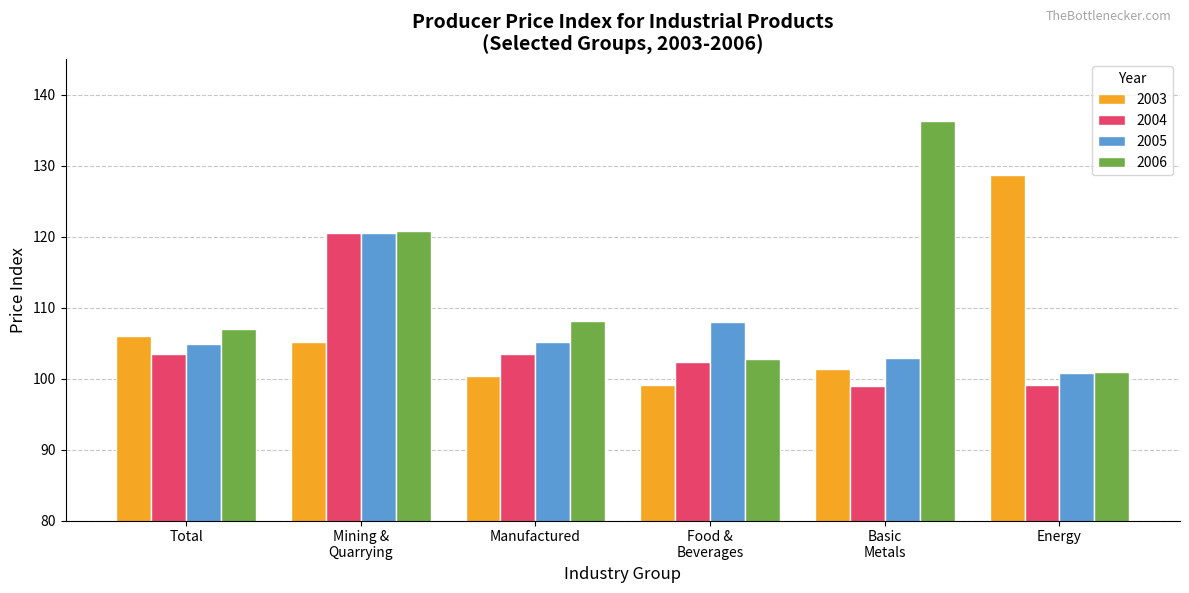

What is the smallest value displayed?

98.9